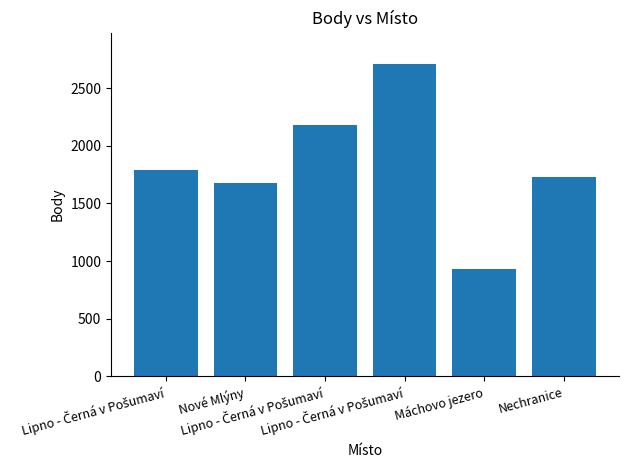

What is the label of the 3rd bar from the left?

Lipno - Černá v Pošumaví